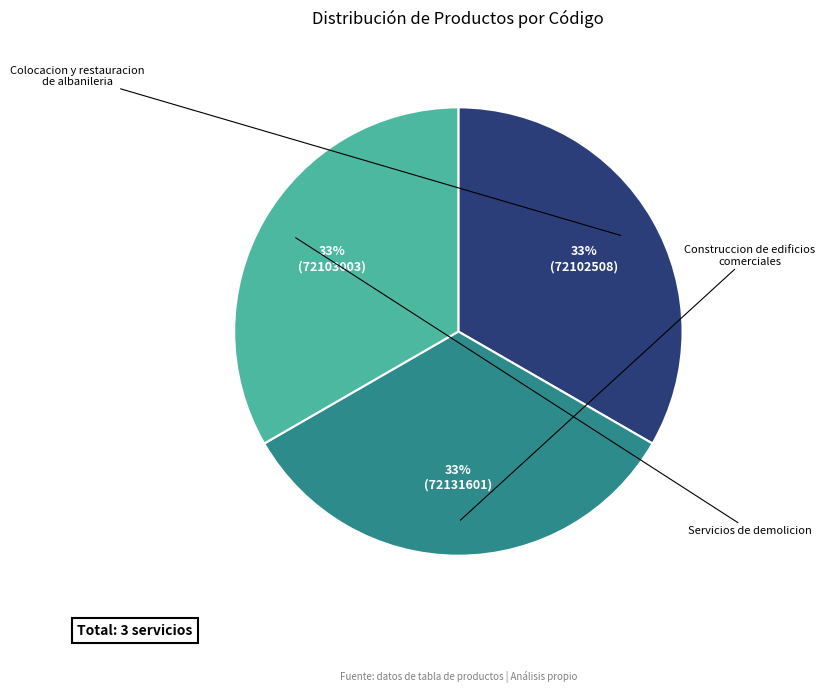

Does any single category account for the majority?

No